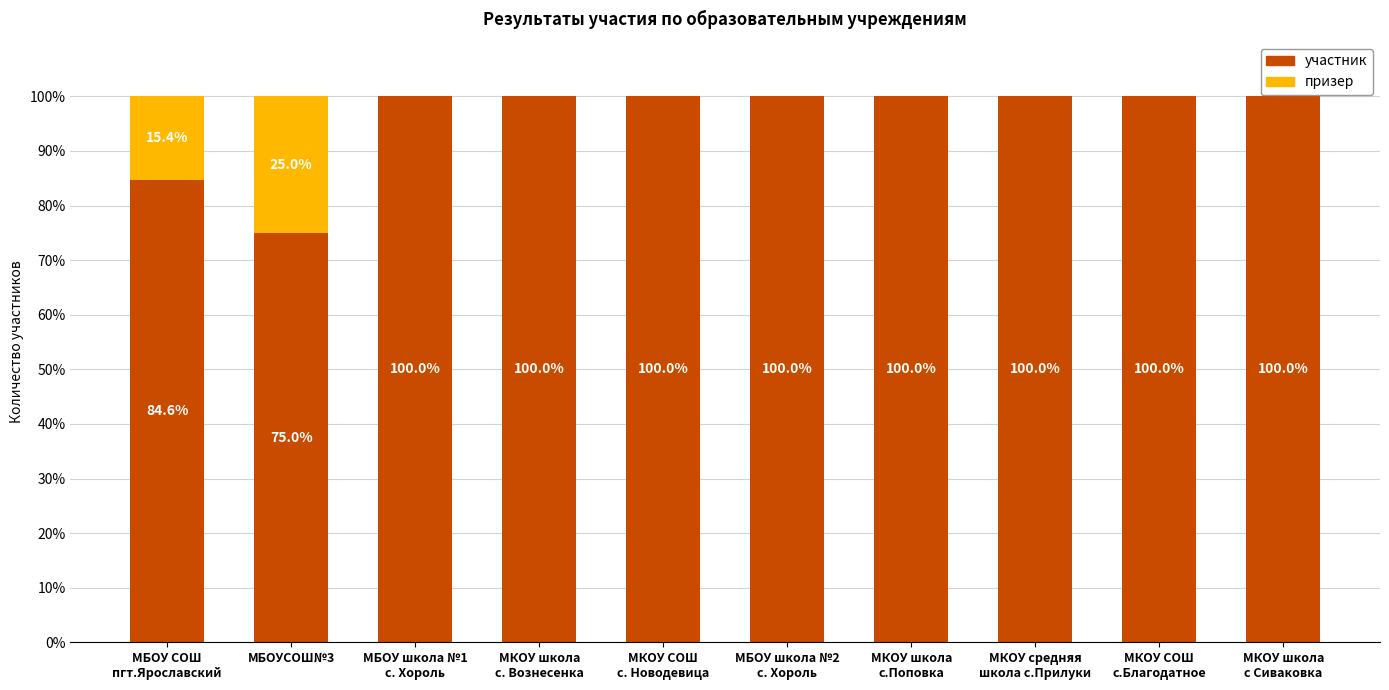

What is the sum of all участник values?

959.6